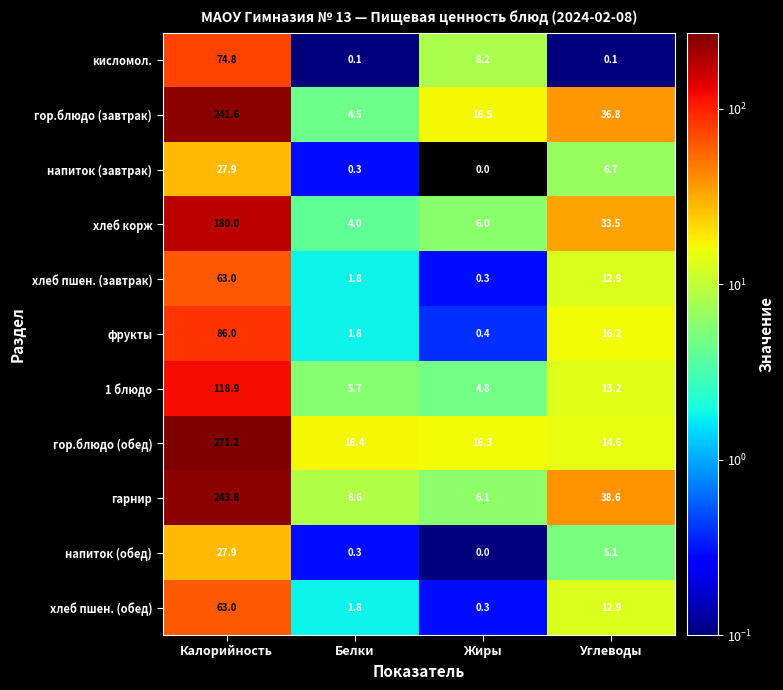

Which category has the lowest value in the фрукты series?

Жиры